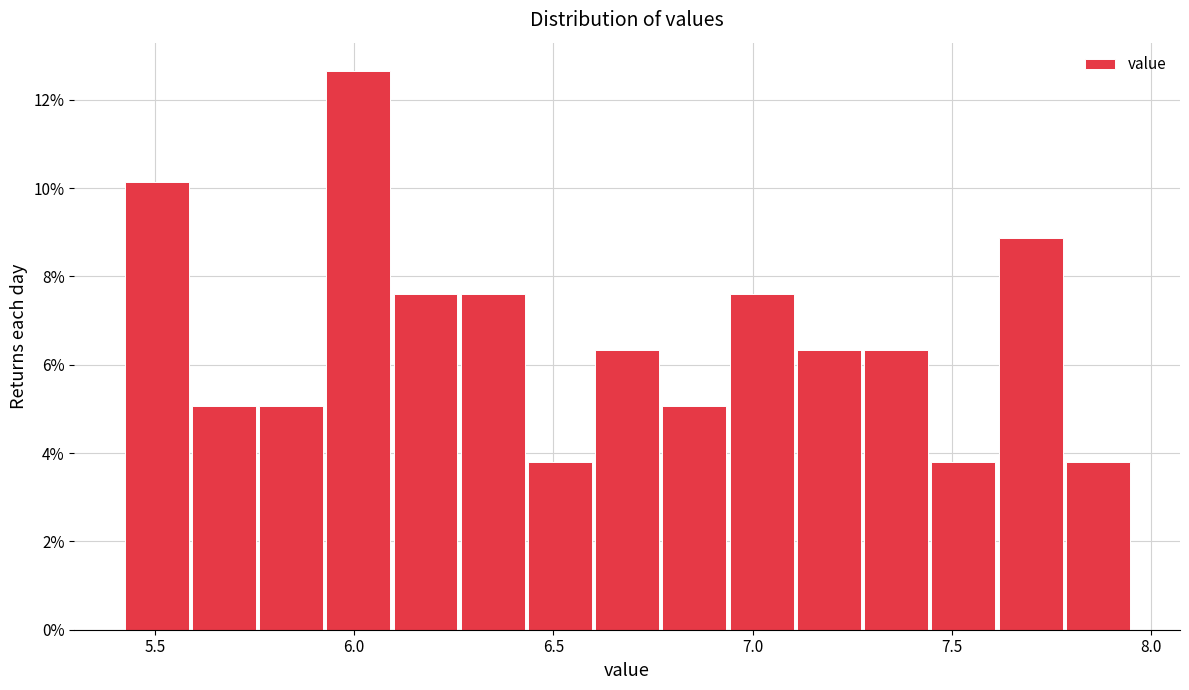

Around what value on the x-axis is the tallest bar? Give the approximate position of its centre, as read against the axis.

6.00